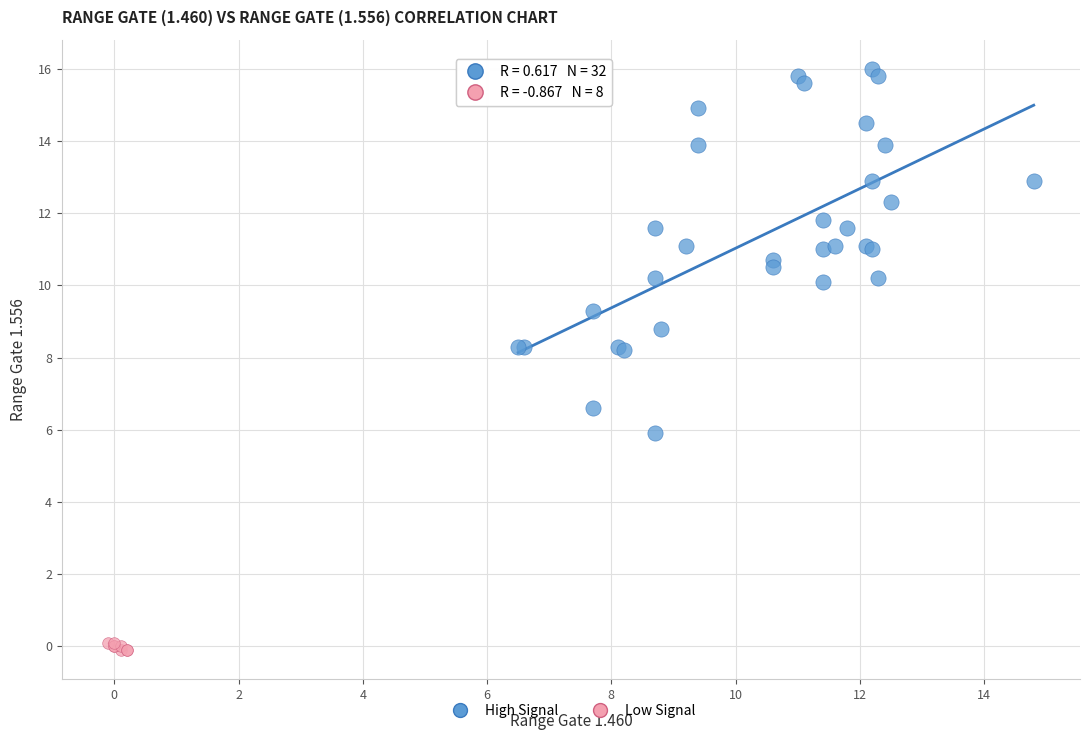

Which series has the widest spread of Y values?

High Signal